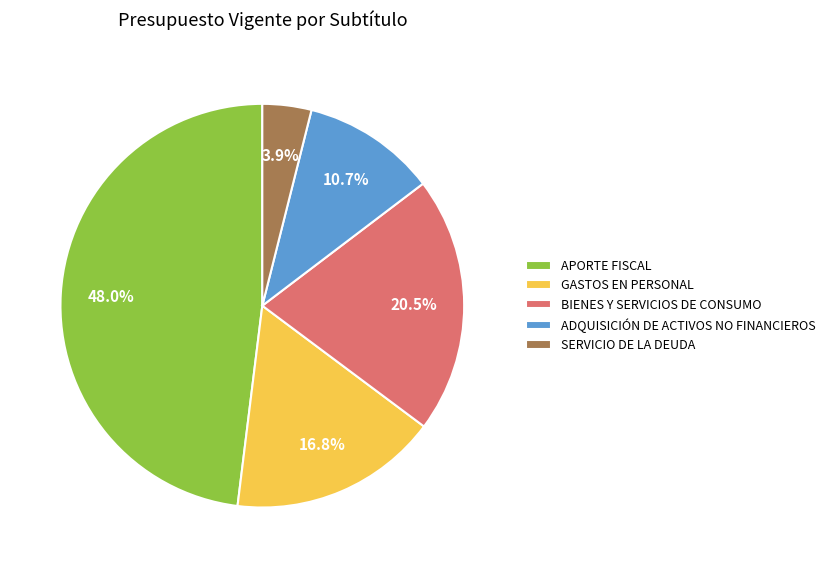

True or false: APORTE FISCAL accounts for 42% of the total.

False